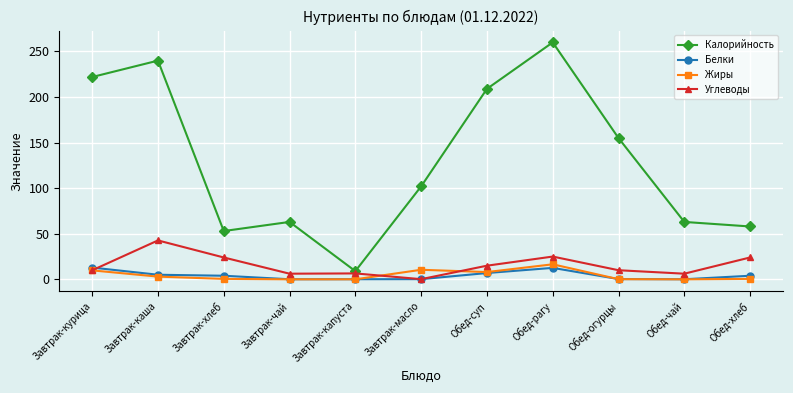

At which category is the sum across all series the highest?

Обед-рагу